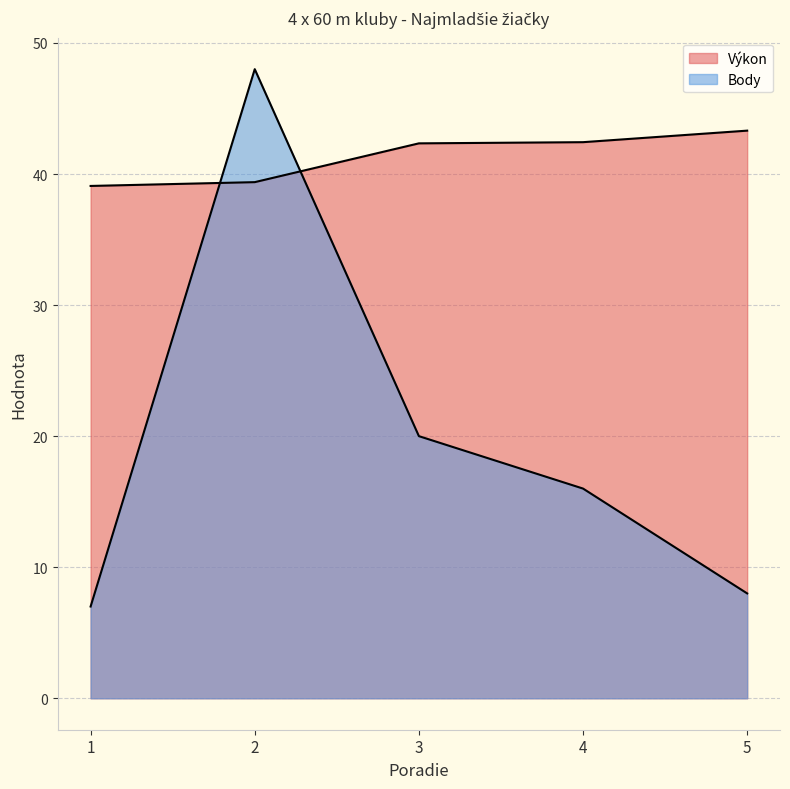

Between which two adjacent categories do Body and Výkon first intersect?

1 and 2